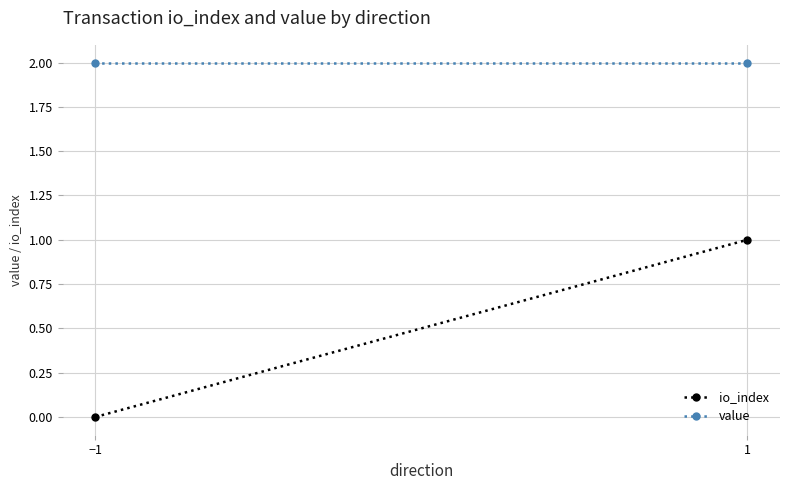

Is this an area chart (filled region under the line)?

No